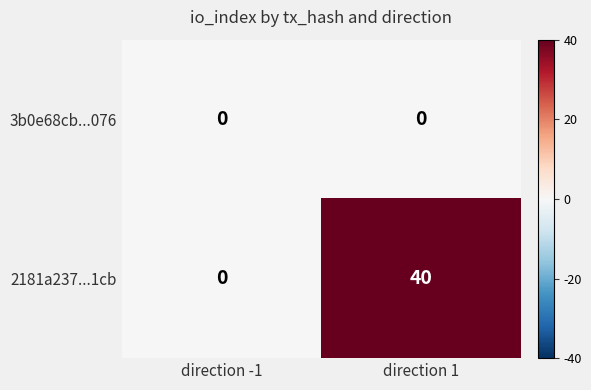

Reading left to right, extract all data points from this chart.

3b0e68cb...076: direction -1=0	direction 1=0
2181a237...1cb: direction -1=0	direction 1=40